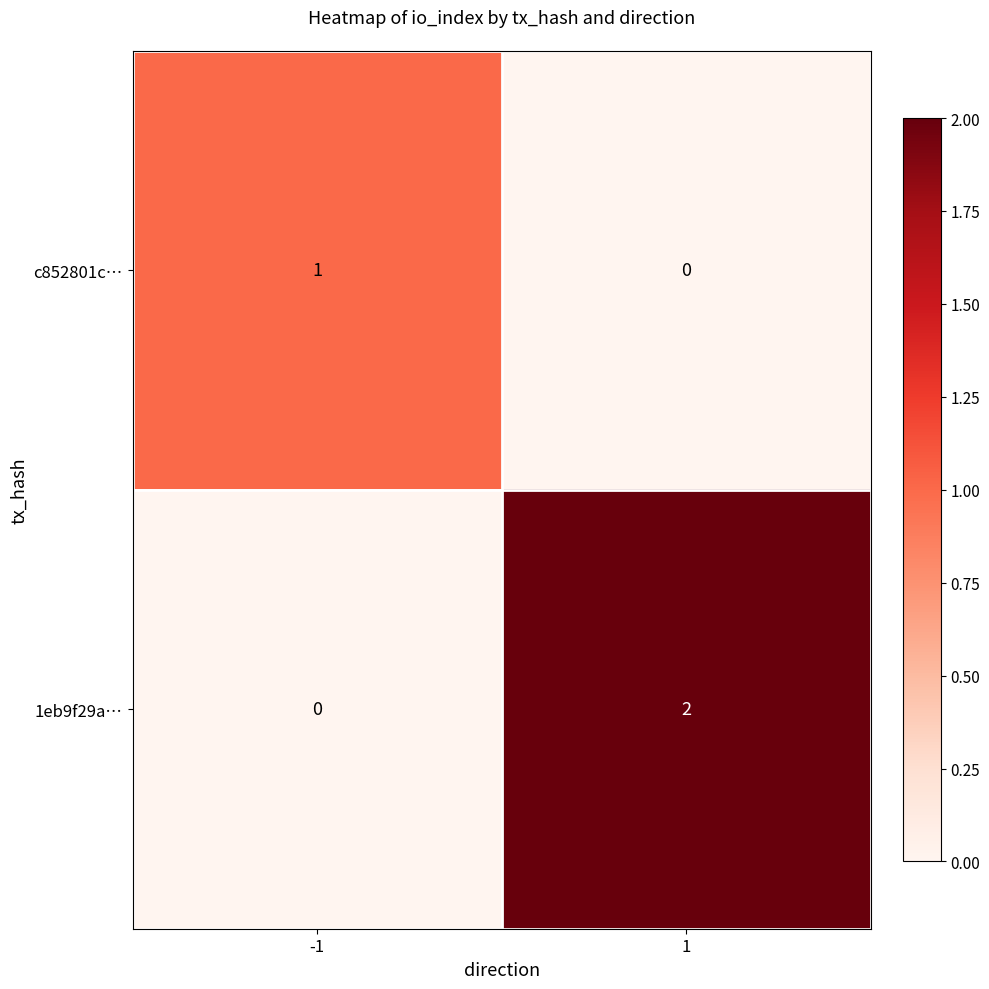

What is the total value across all series at 1?

2